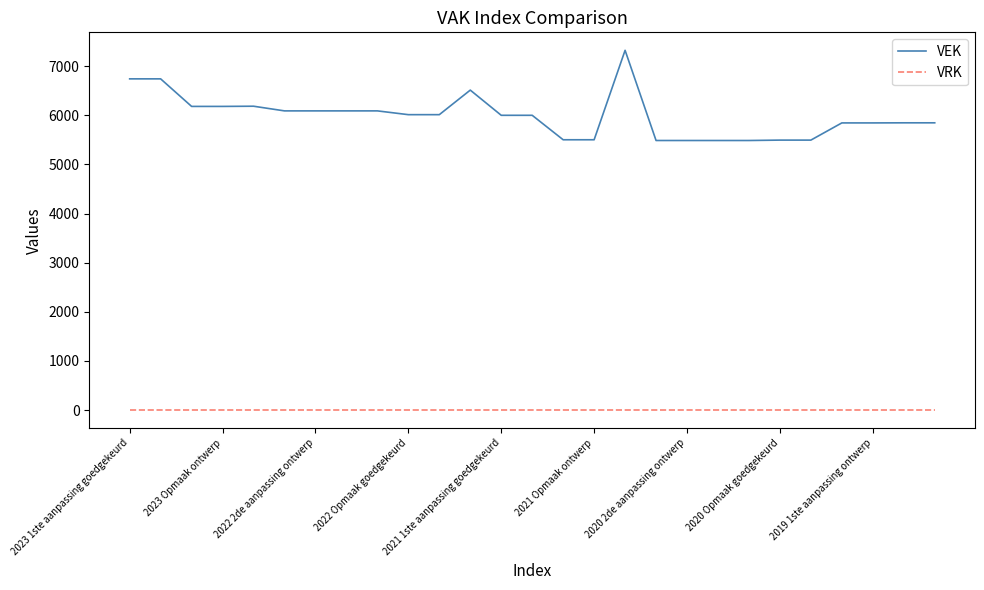

True or false: VEK and VRK cross at least once.

False